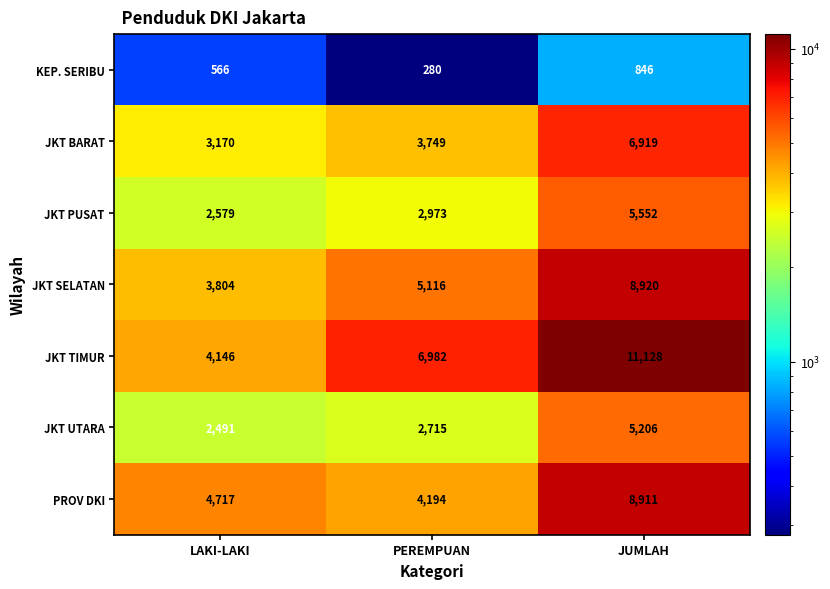

What is the average value of the JKT TIMUR series?

7419